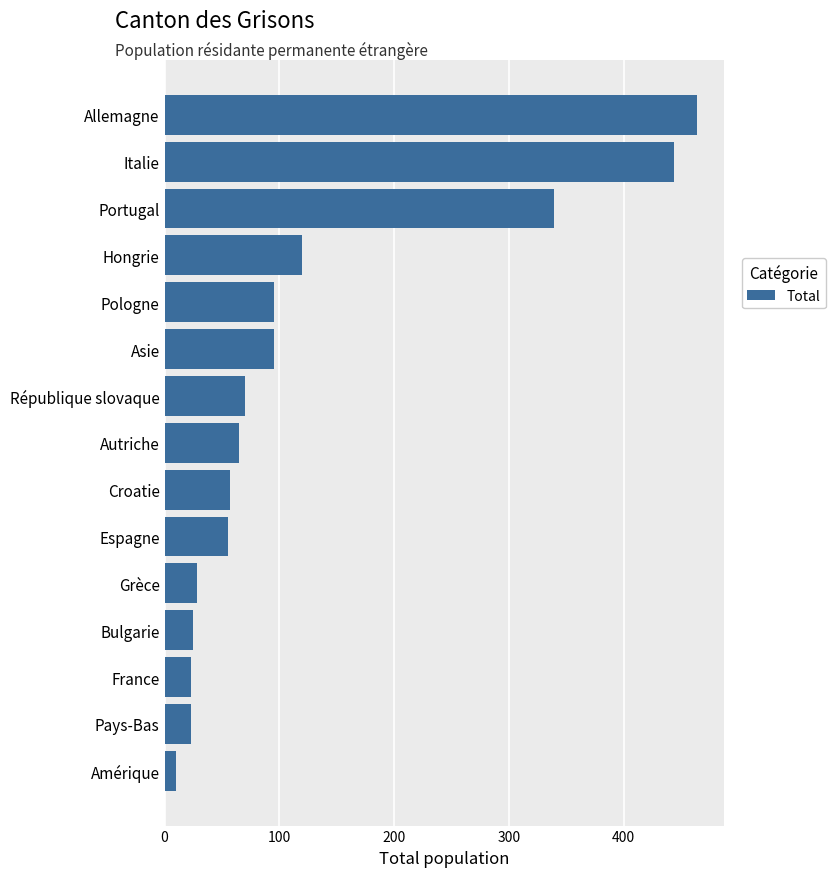

What is the difference between the second highest and minimum values?

434